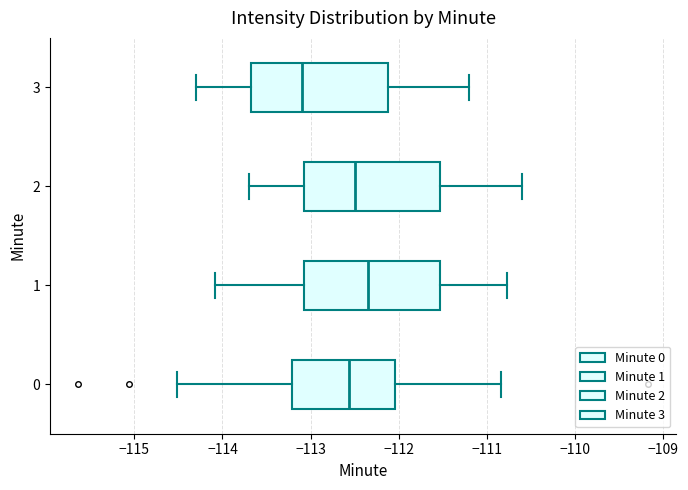

Which box's median line is the furthest to the left?

3